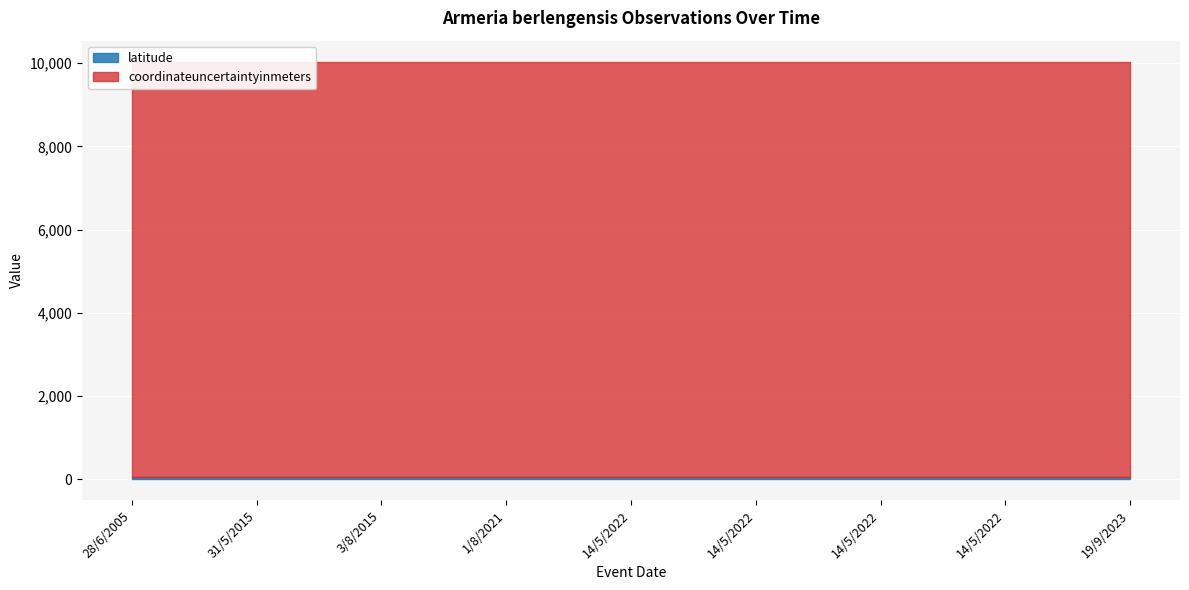

What is the total value across all series at 1/8/2021?

10039.4